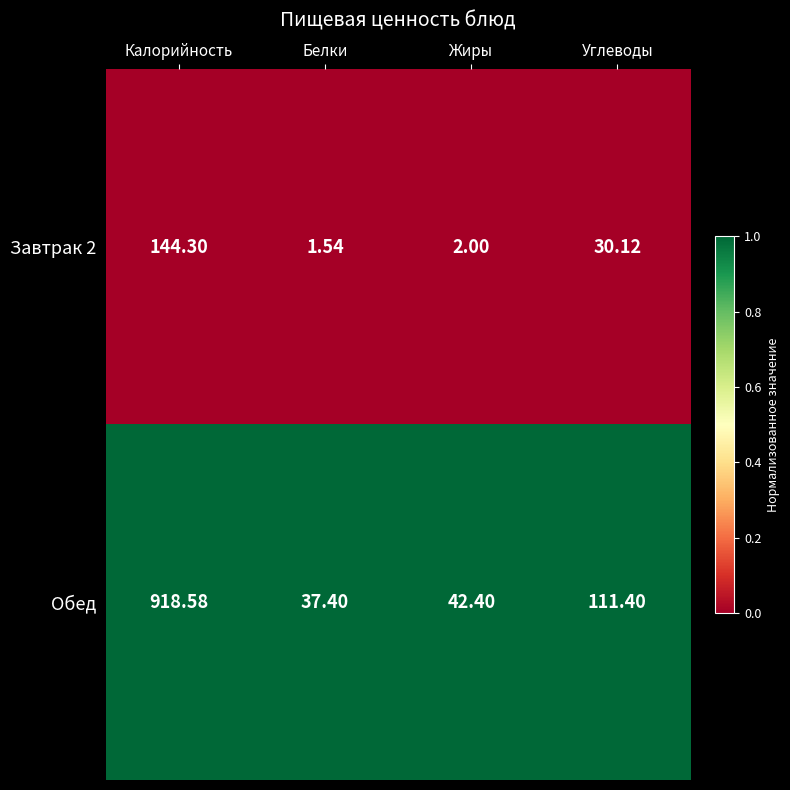

Which series has the widest spread of values?

Обед